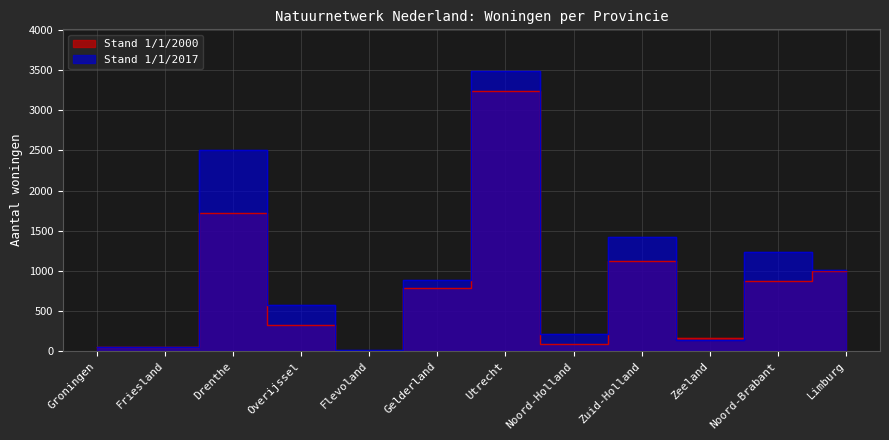

How many lines are shown in the chart?

2